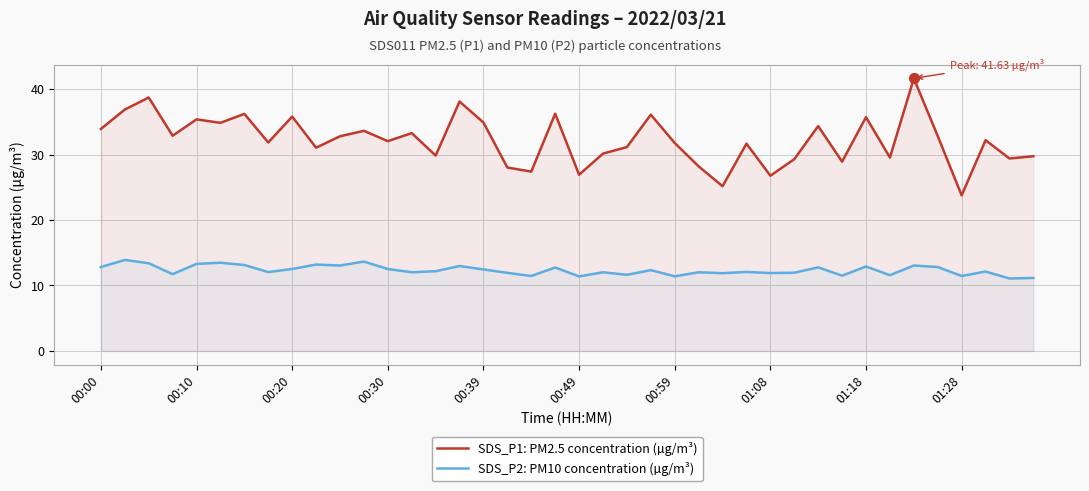

What is the total value across all series at 00:49?

38.3